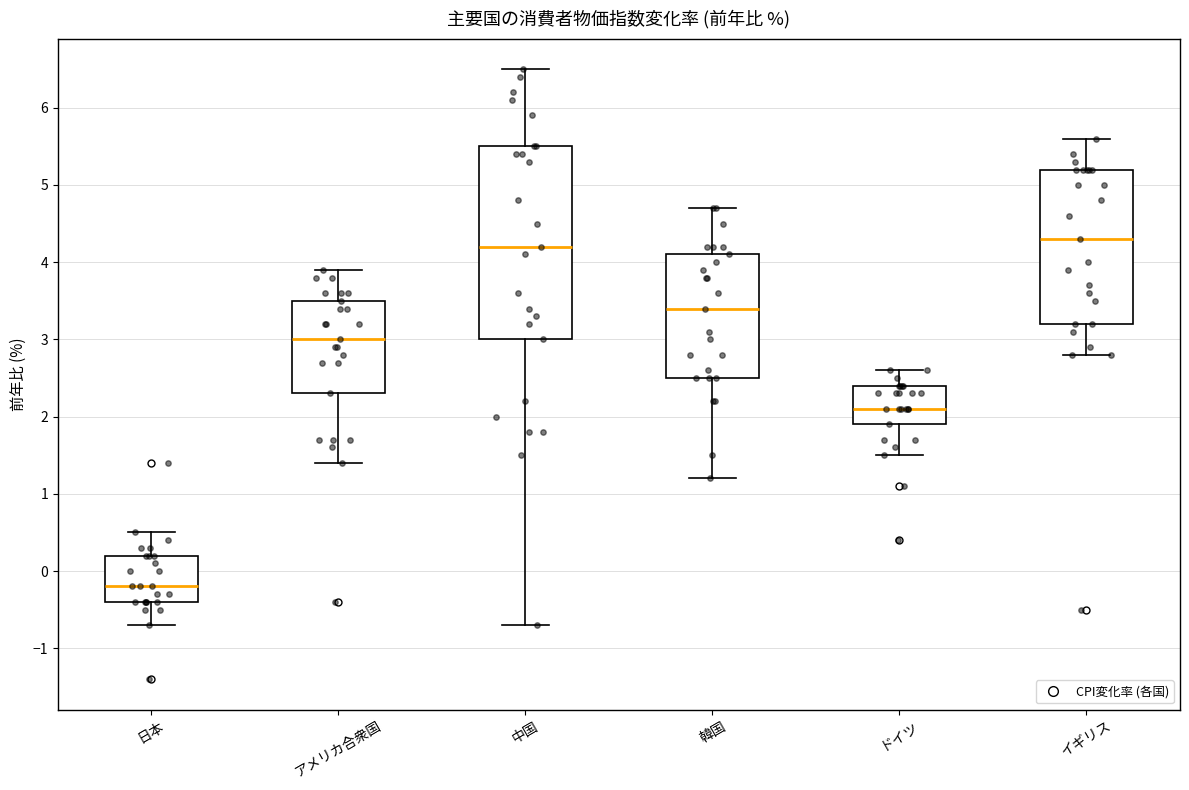

Which box's median line is the lowest?

日本